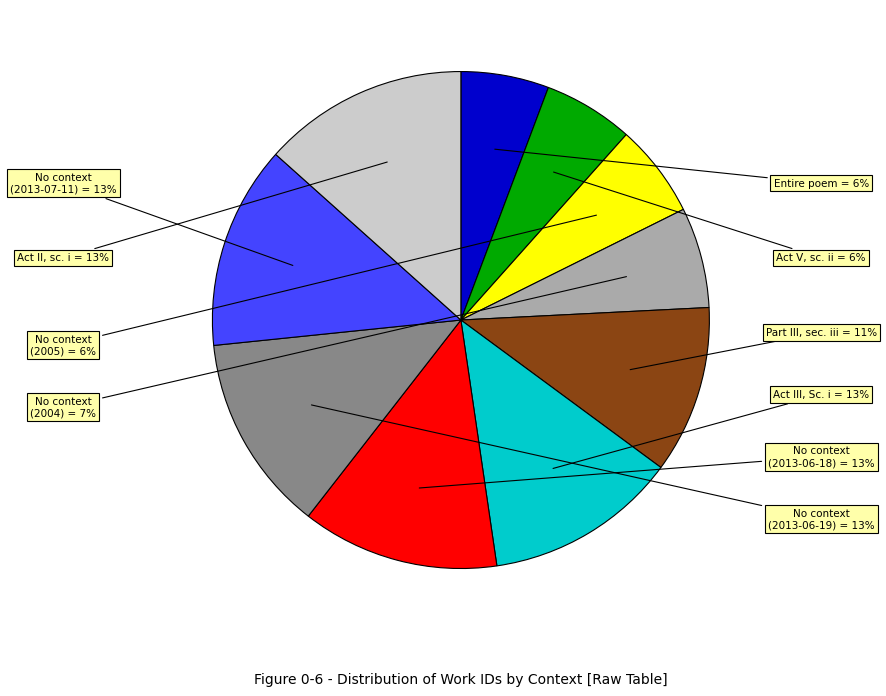

To the nearest percent, what is the average slice percentage?

10%